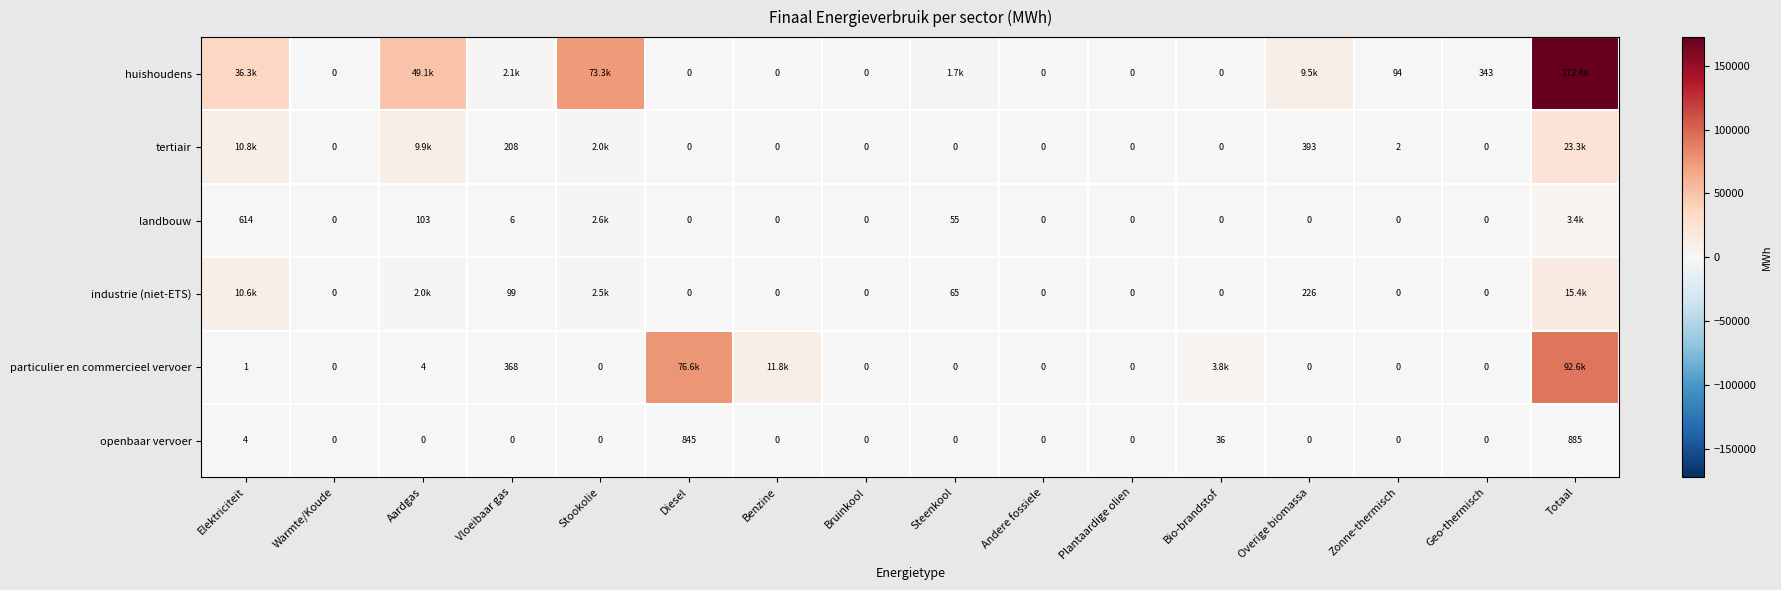

At which category does the chart reach its peak across all series?

Totaal